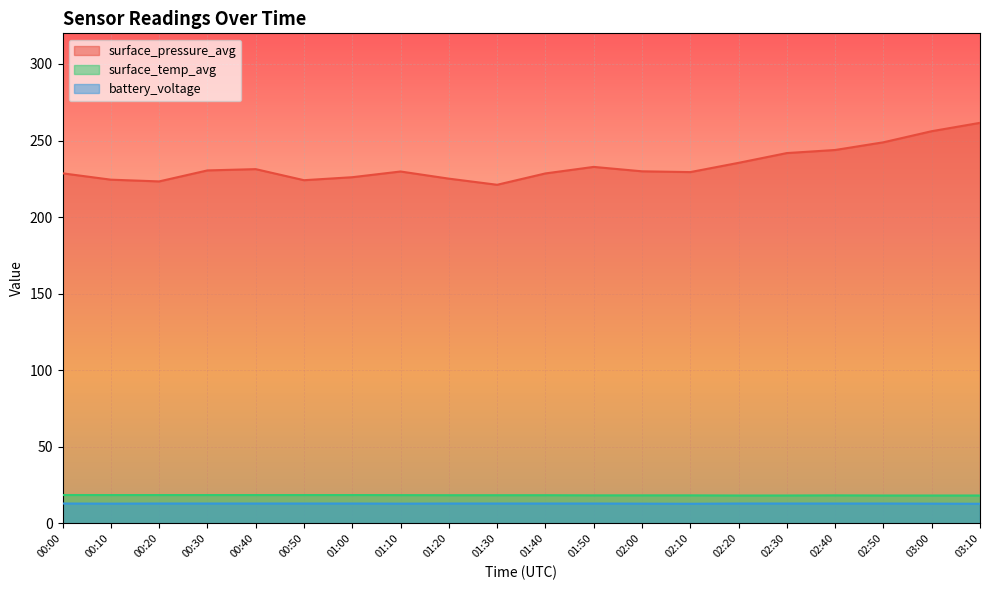

Does the chart display data point markers on the line(s)?

No